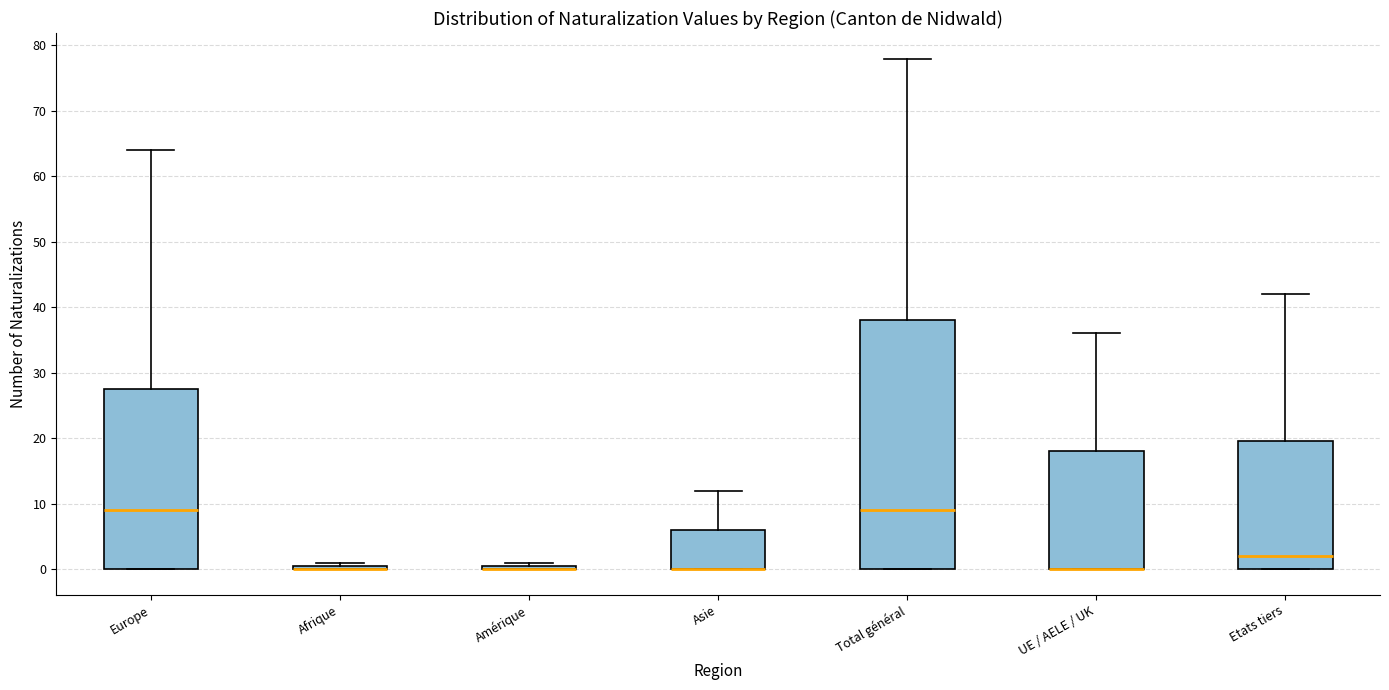

Reading left to right, transcribe this box plot: for each box, give where its median line is, the range the box spans, and where its two whiskers end, as read against the y-axis. The values are not printed on the chart, so give them approximately, as read against the axis.

Europe: median 9, box 0 to 28, whiskers 0 to 64
Afrique: box collapsed to a line at 0, whiskers 0 to 1
Amérique: box collapsed to a line at 0, whiskers 0 to 1
Asie: median 0 (drawn on the box's lower edge), box 0 to 6, whiskers 0 to 12
Total général: median 9, box 0 to 38, whiskers 0 to 78
UE / AELE / UK: median 0 (drawn on the box's lower edge), box 0 to 18, whiskers 0 to 36
Etats tiers: median 2, box 0 to 20, whiskers 0 to 42